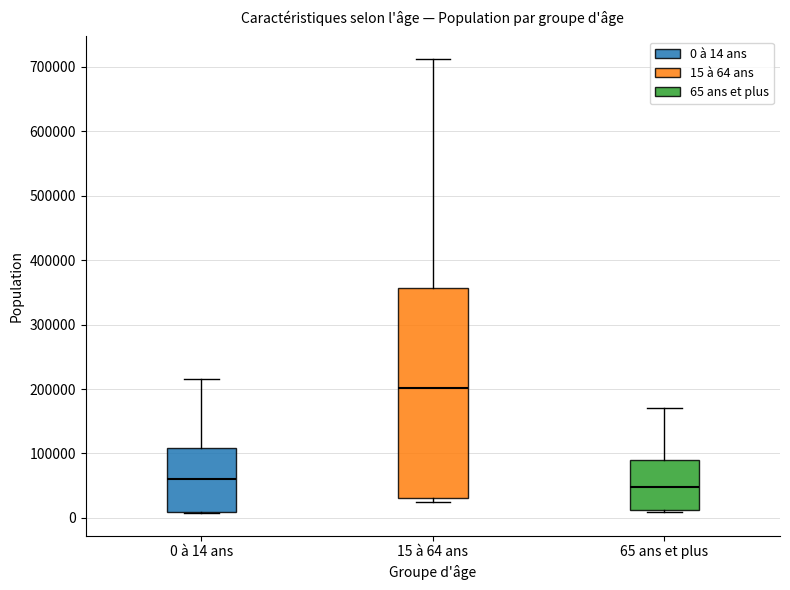

Which box has the lowest median line?

65 ans et plus